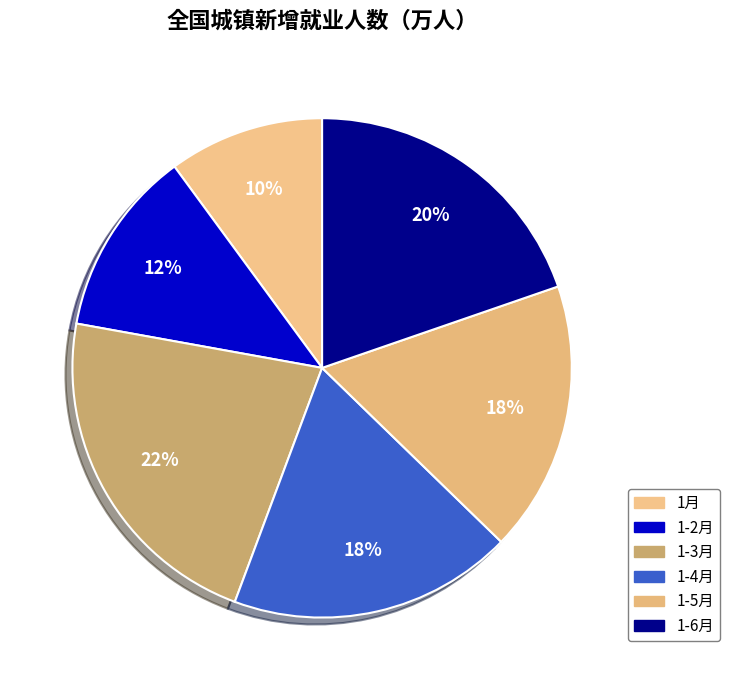

How many segments does this pie chart have?

6